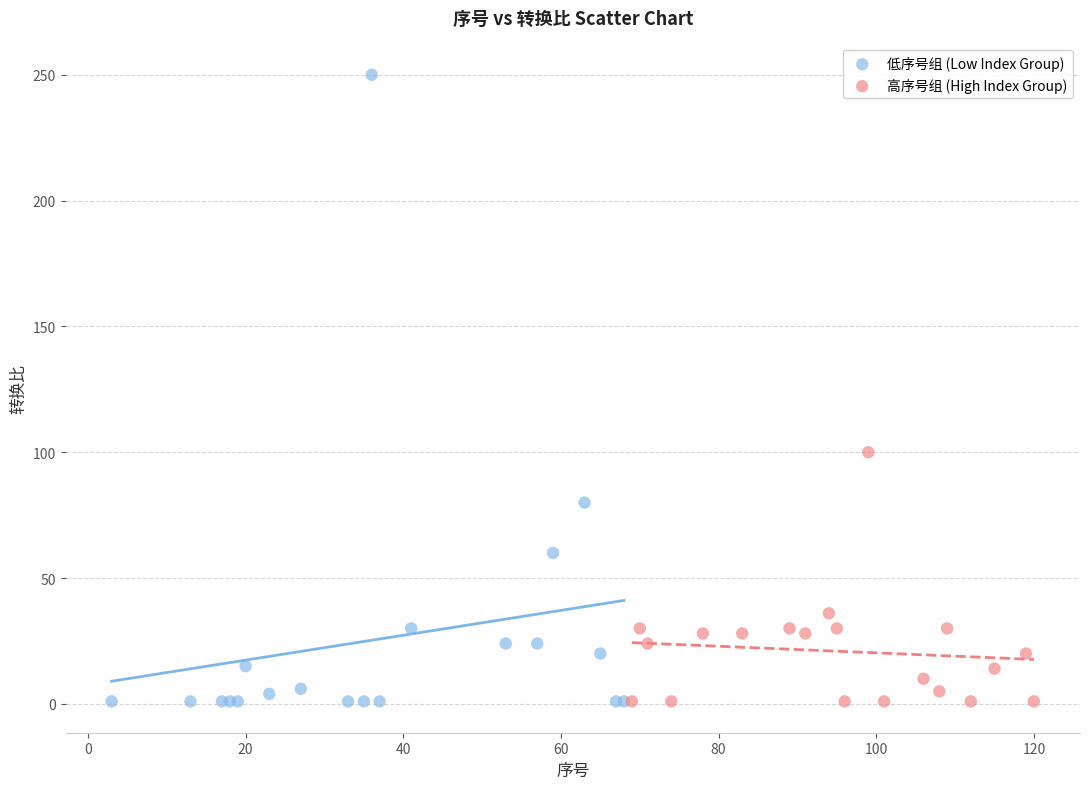

Which series has the widest spread of Y values?

低序号组 (Low Index Group)